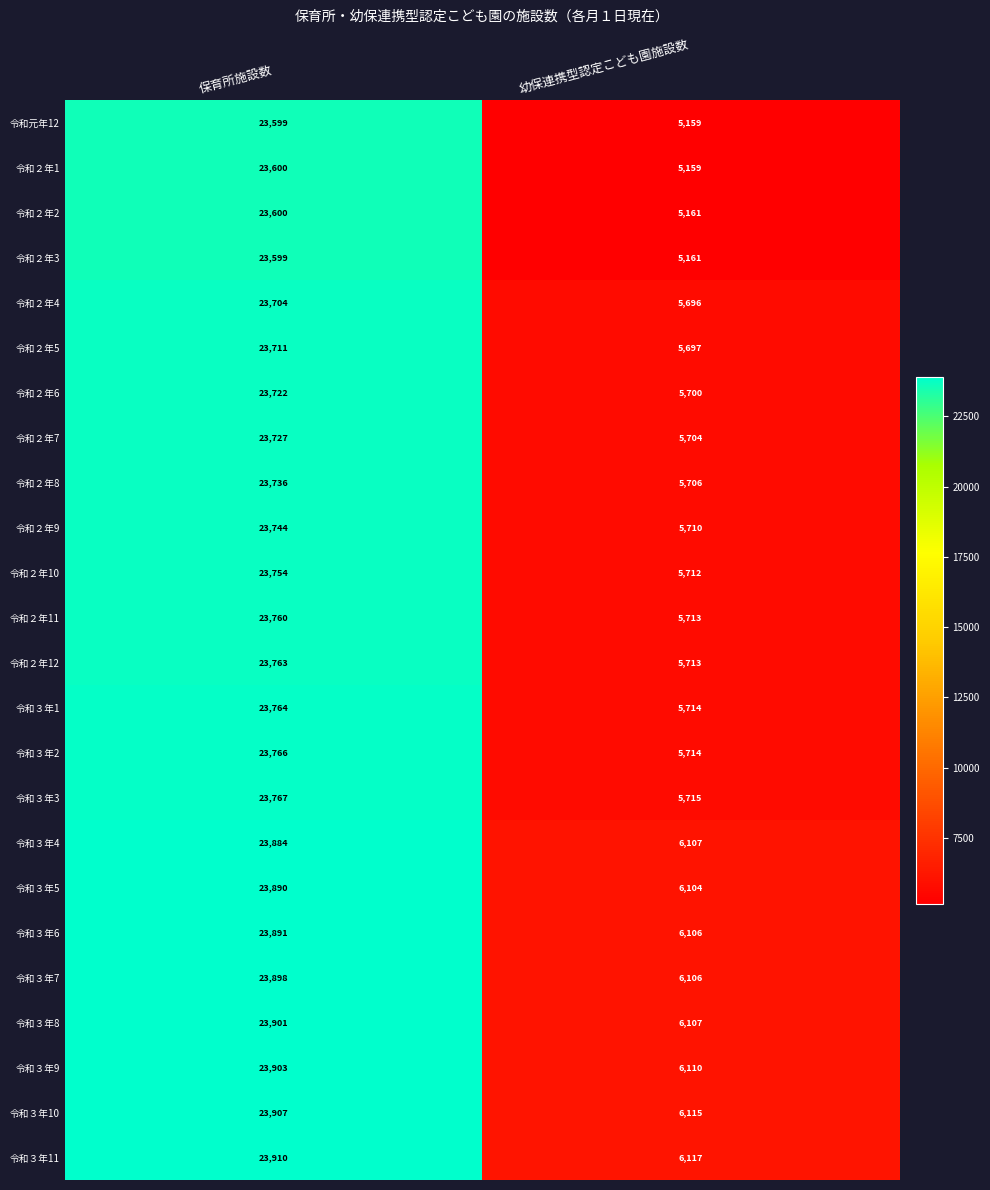

Is the value of 令和２年6 at 保育所施設数 greater than the value of 令和２年12 at 幼保連携型認定こども園施設数?

Yes